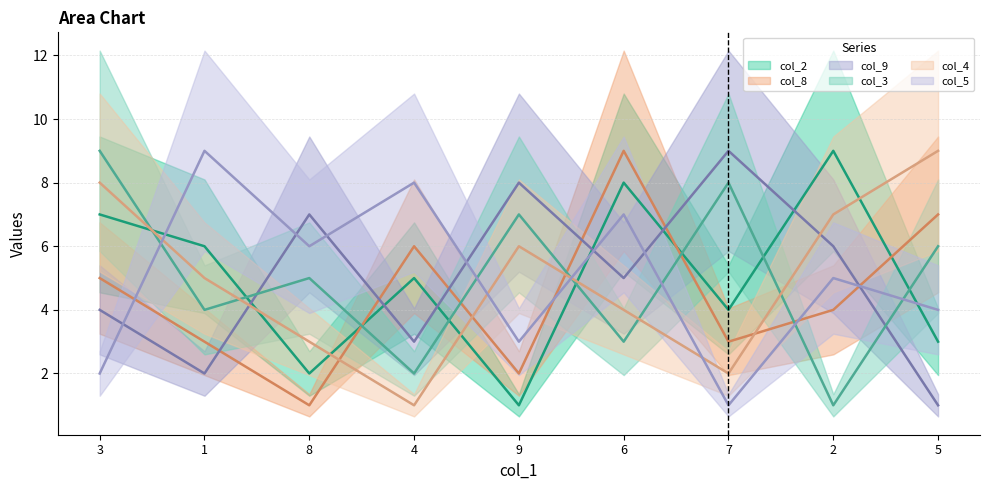

True or false: col_8 and col_4 intersect in this chart.

True